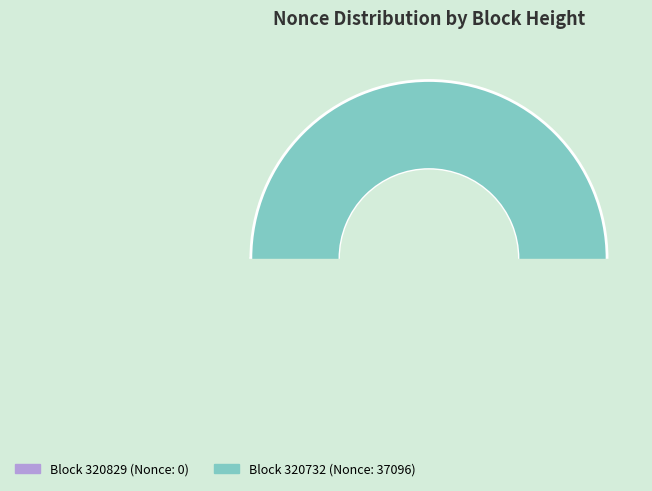

Which slice is the smallest?

320829